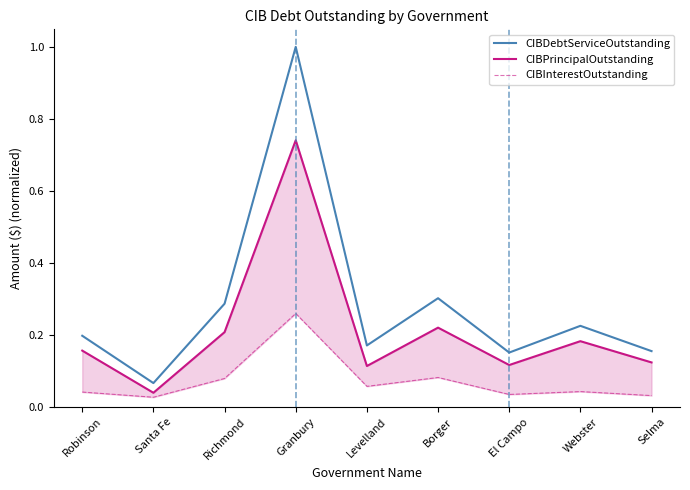

What position from the left is Webster?

8